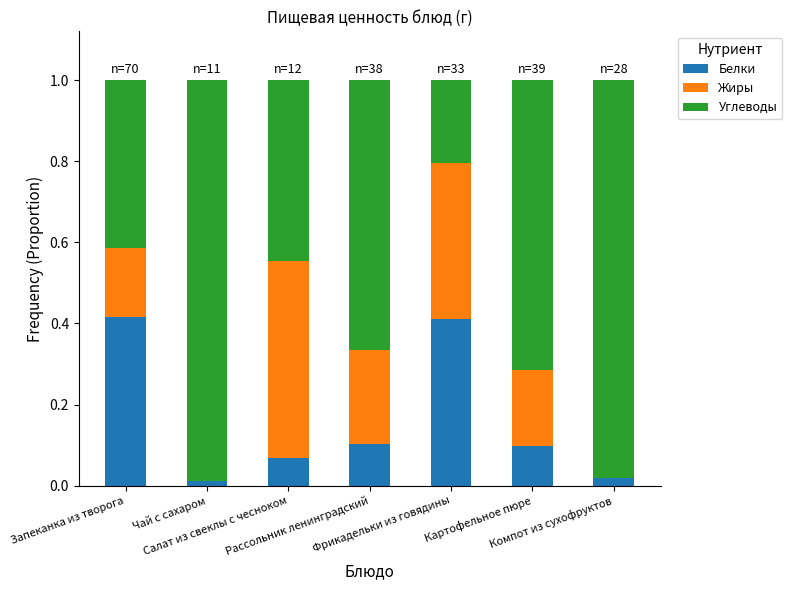

Rank the categories by Жиры value from lowest to highest.

Чай с сахаром, Компот из сухофруктов, Запеканка из творога, Картофельное пюре, Рассольник ленинградский, Фрикадельки из говядины, Салат из свеклы с чесноком